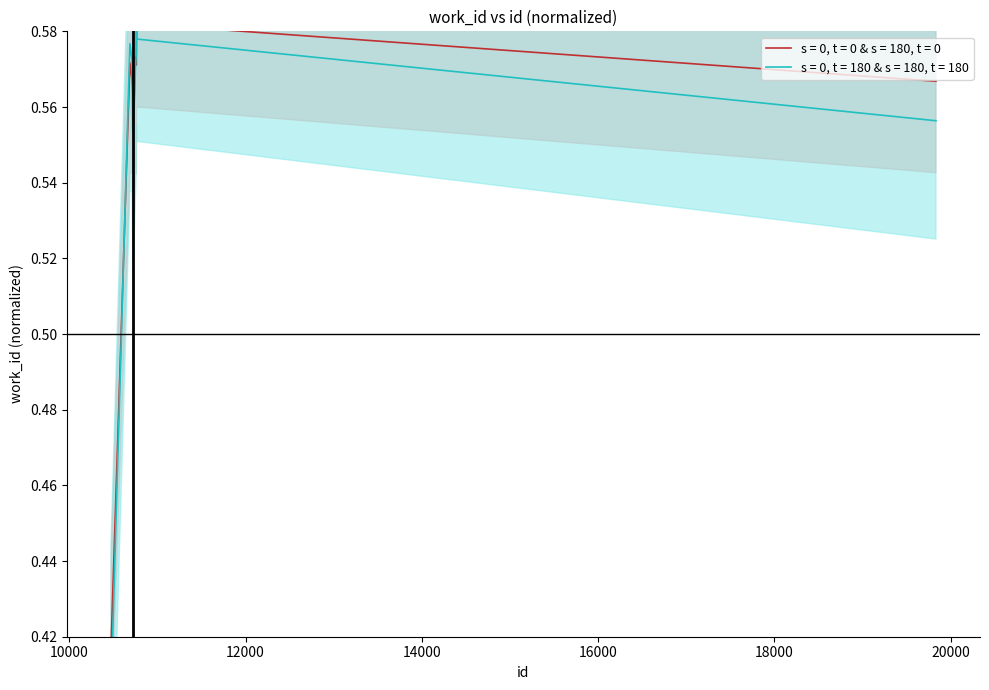

Reading left to right, what are all the values shown in this chart?

10474=0.4	10688=0.6	10712=0.6	10720=0.6	10728=0.6	10751=0.6	10761=0.6	10764=0.6	10765=0.6	19833=0.6